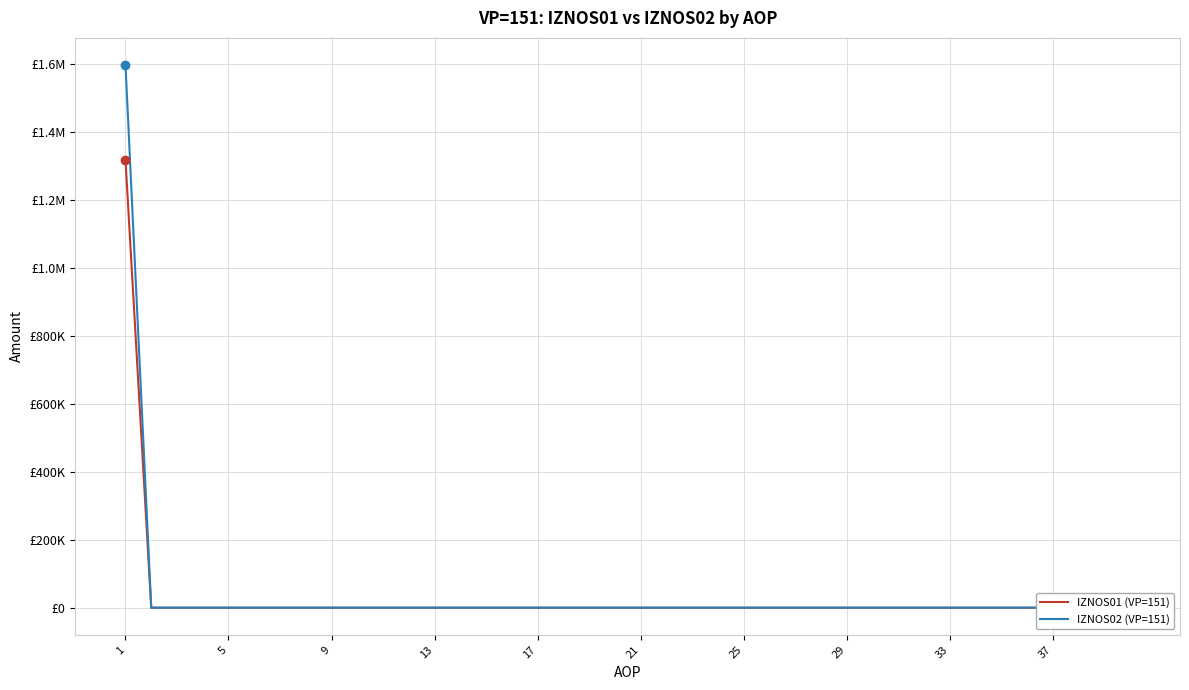

Is the value of IZNOS01 (VP=151) at 25 greater than the value of IZNOS02 (VP=151) at 37?

No